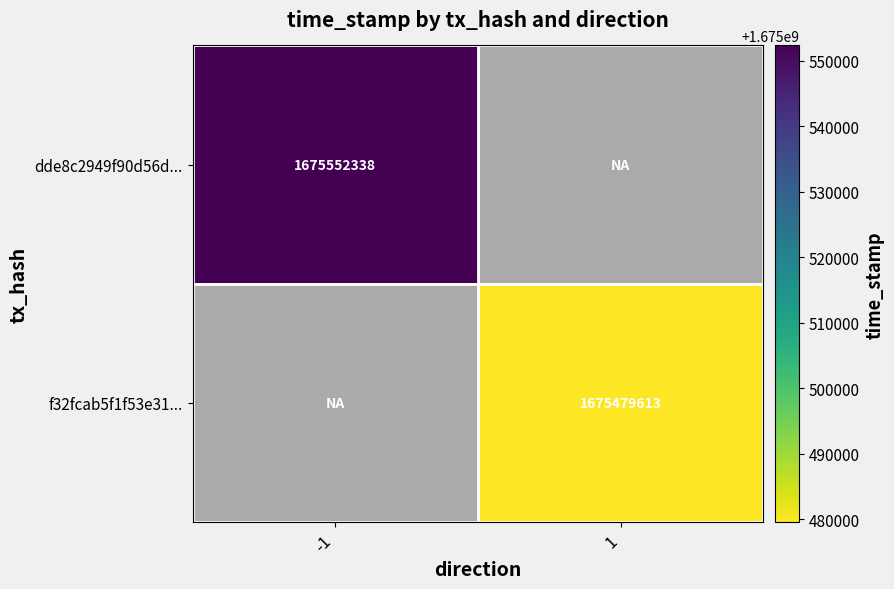

At how many categories does at least one series exceed 1675542298?

1